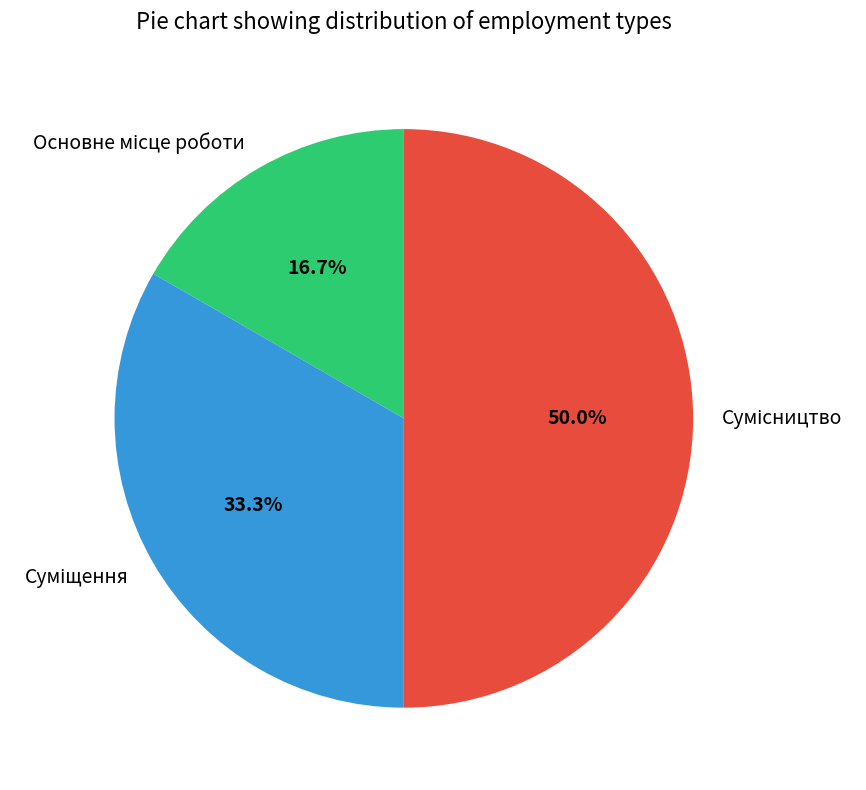

To the nearest percent, what is the difference between the largest and smallest slice percentages?

33%